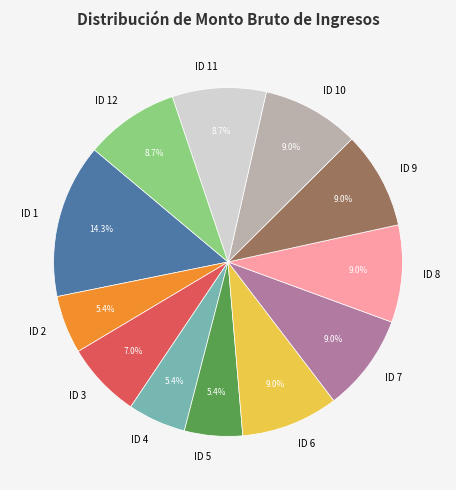

Between ID 9 and ID 4, which is larger?

ID 9